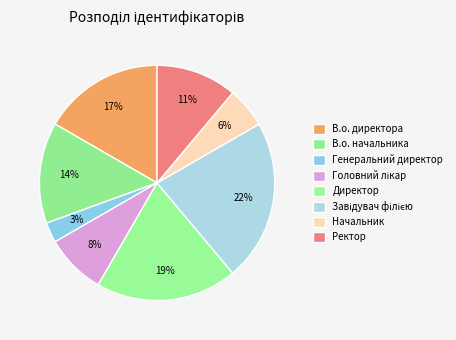

Which category has the biggest portion of the pie?

Завідувач філією